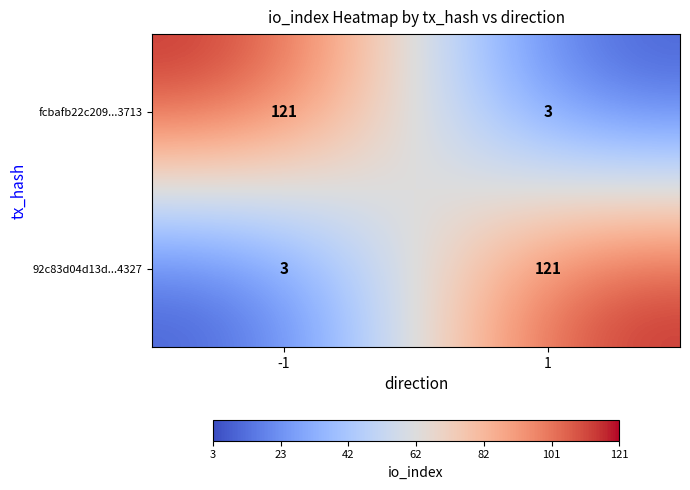

Rank the series at 1 from lowest to highest value.

fcbafb22c209...3713, 92c83d04d13d...4327